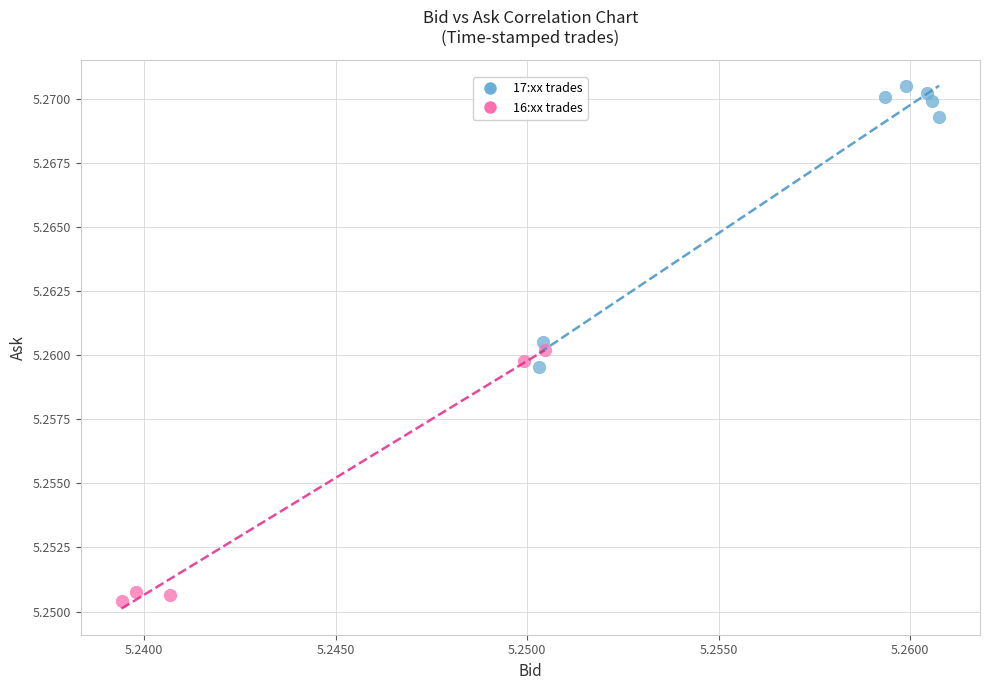

Which series contains the lowest Y value?

16:xx trades